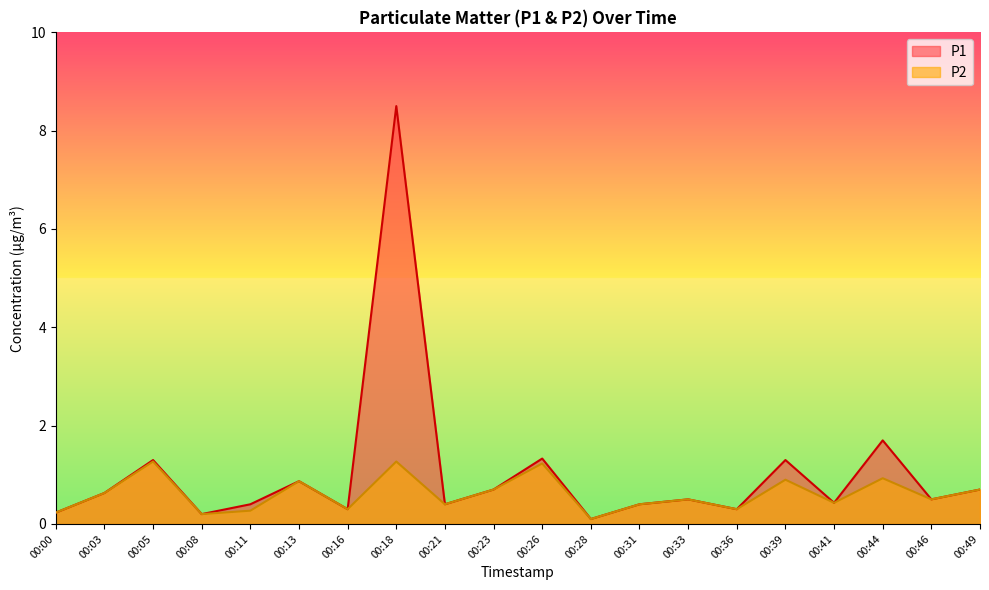

True or false: P2 and P1 intersect in this chart.

False